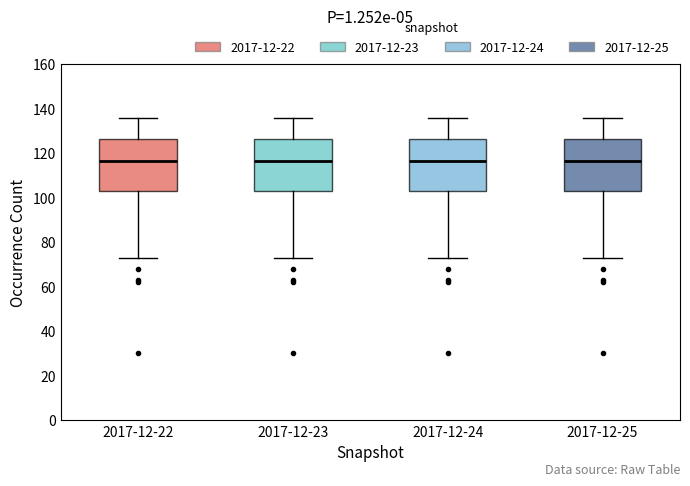

Reading left to right, transcribe this box plot: for each box, give where its median line is, the range the box spans, and where its two whiskers end, as read against the y-axis. The values are not printed on the chart, so give them approximately, as read against the axis.

2017-12-22: median 116, box 104 to 126, whiskers 74 to 136
2017-12-23: median 116, box 104 to 126, whiskers 74 to 136
2017-12-24: median 116, box 104 to 126, whiskers 74 to 136
2017-12-25: median 116, box 104 to 126, whiskers 74 to 136